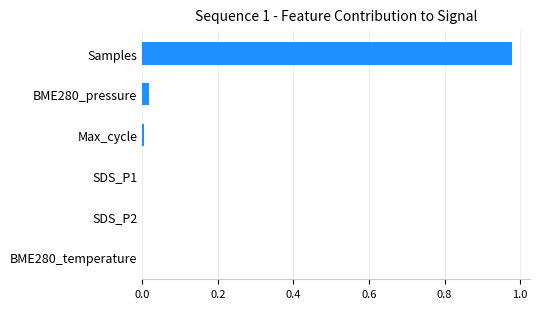

Between SDS_P1 and Samples, which is larger?

Samples